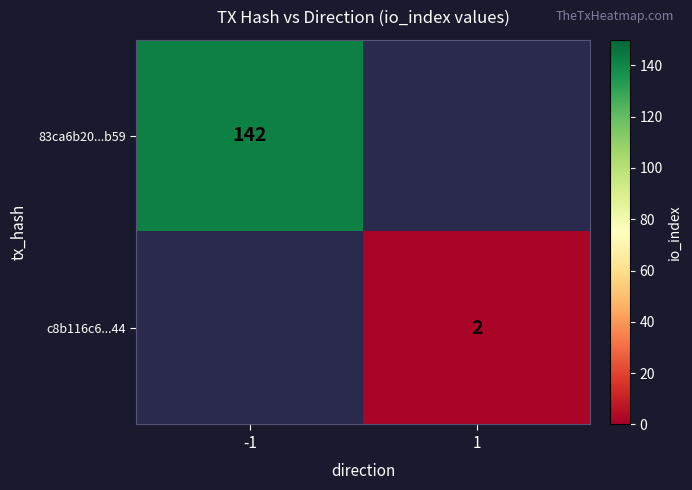

True or false: c8b116c6...44 has a value of 1.4 at 1.

False